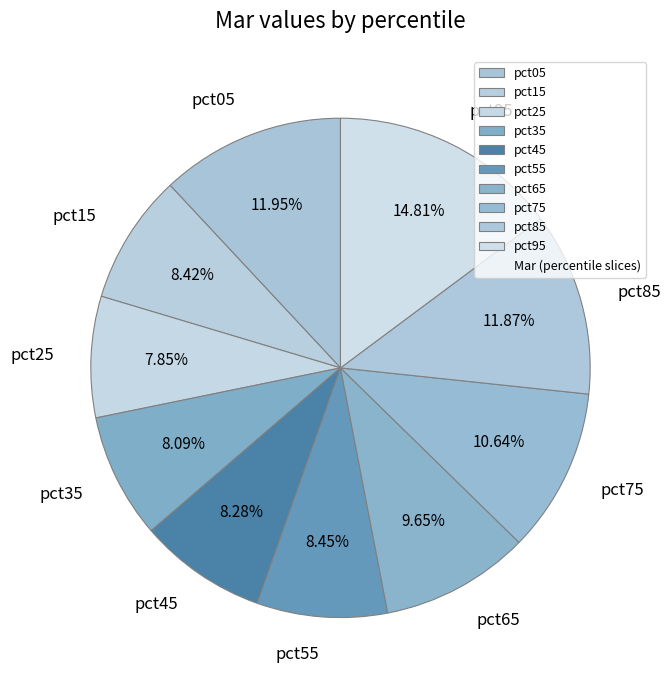

What is the ratio of the value at pct95 to the value at pct05?

1.2